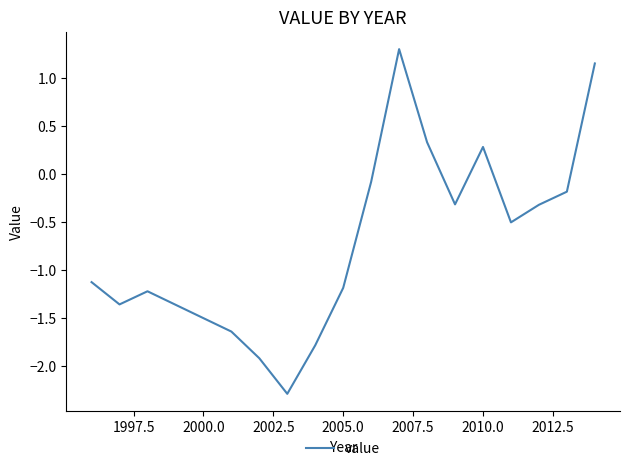

What is the sum of all values?

-13.7